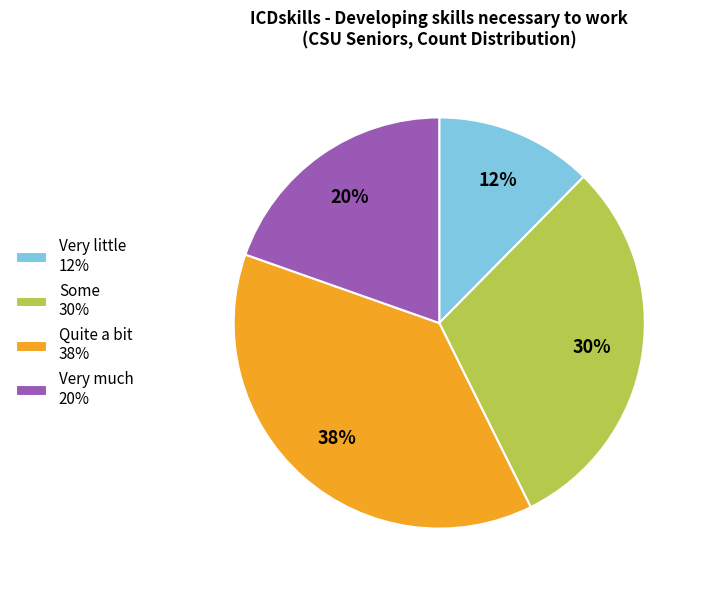

To the nearest percent, what is the combined percentage of Quite a bit and Very little?

50%